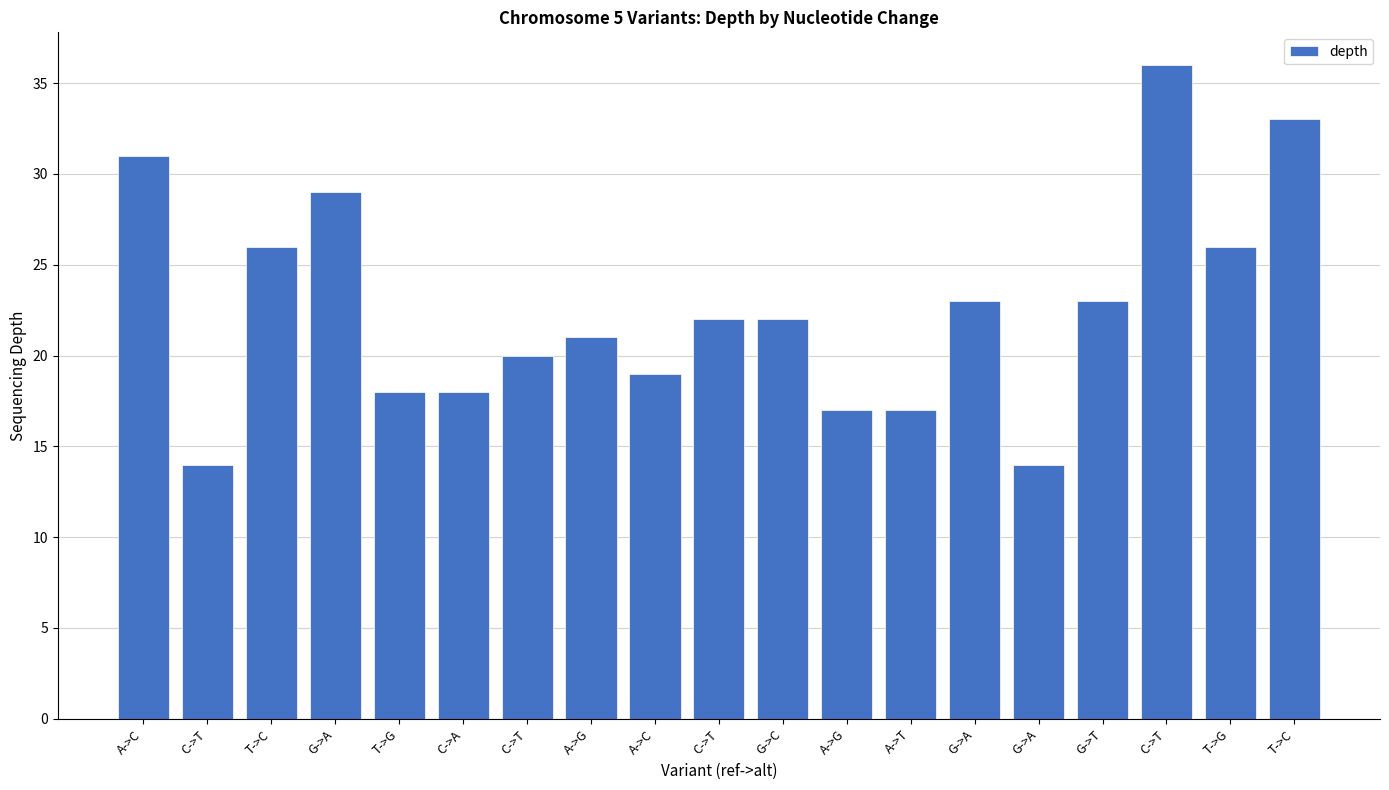

Read the value at G->A.

29